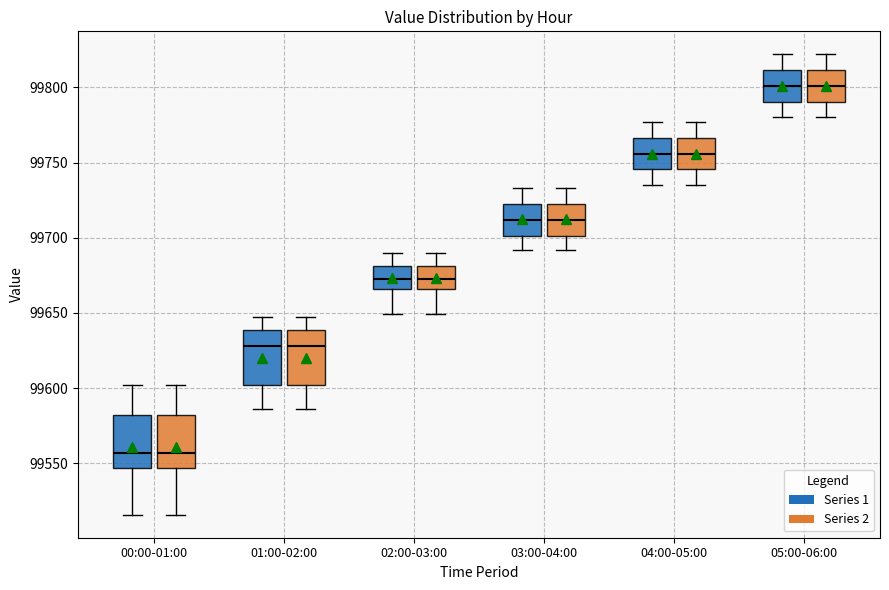

Where is the lower edge of the box for 03:00-04:00 (Series 1) on the y-axis? The values are not printed on the chart, so give them approximately, as read against the axis.

99700